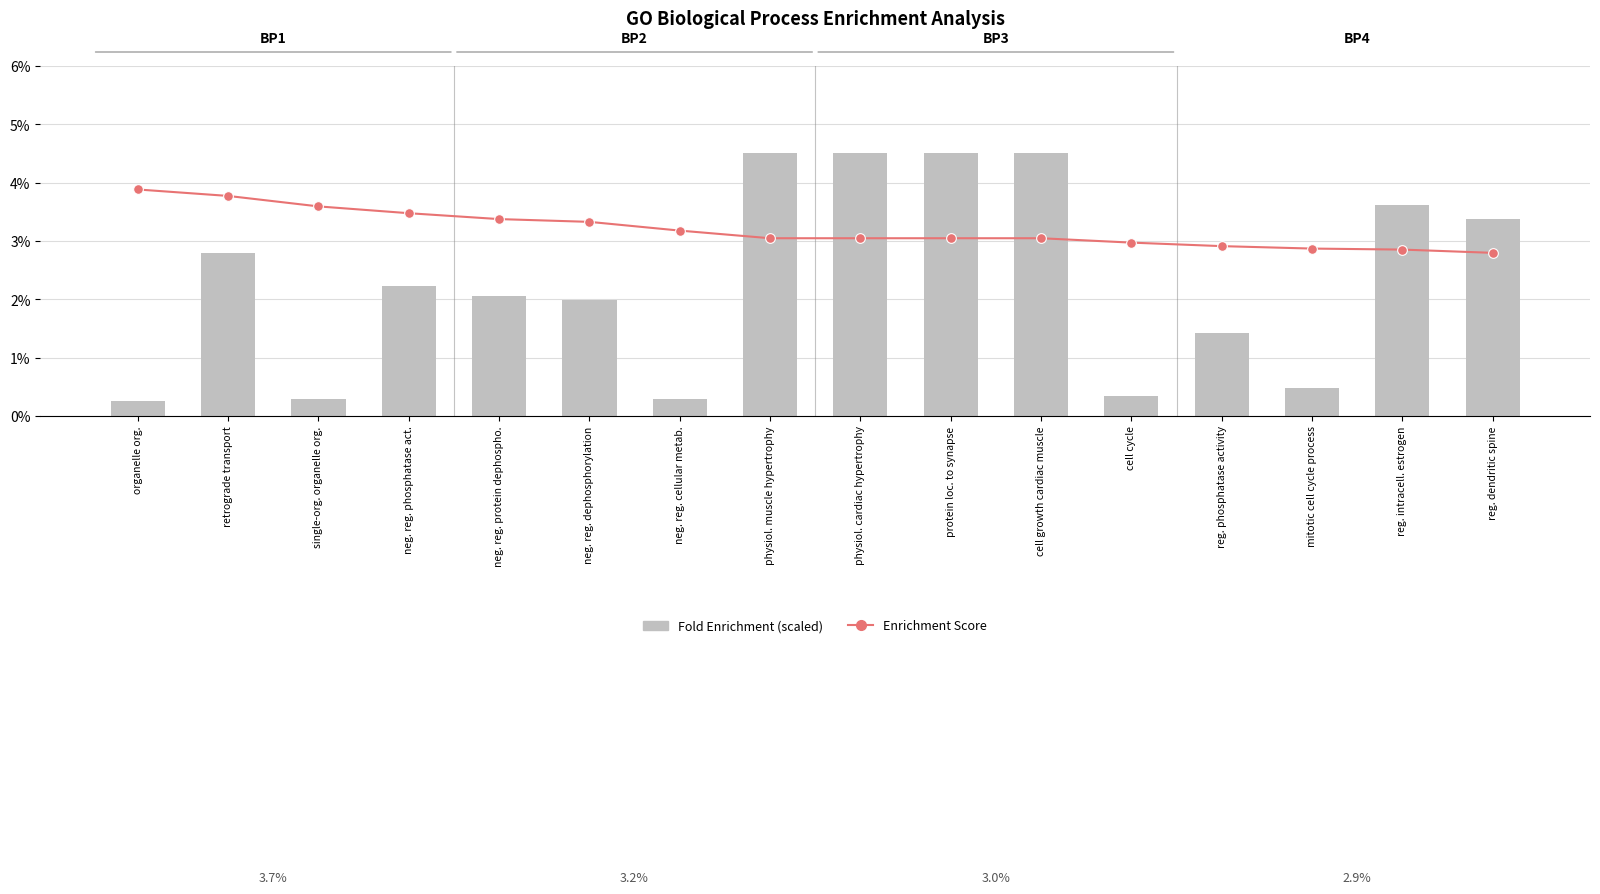

Rank the series by their average value, from lowest to highest.

Fold Enrichment (scaled), Enrichment Score